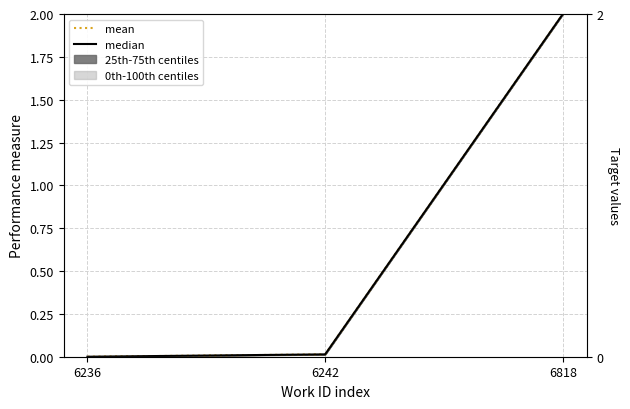

At which label is mean closest to 1?

6242